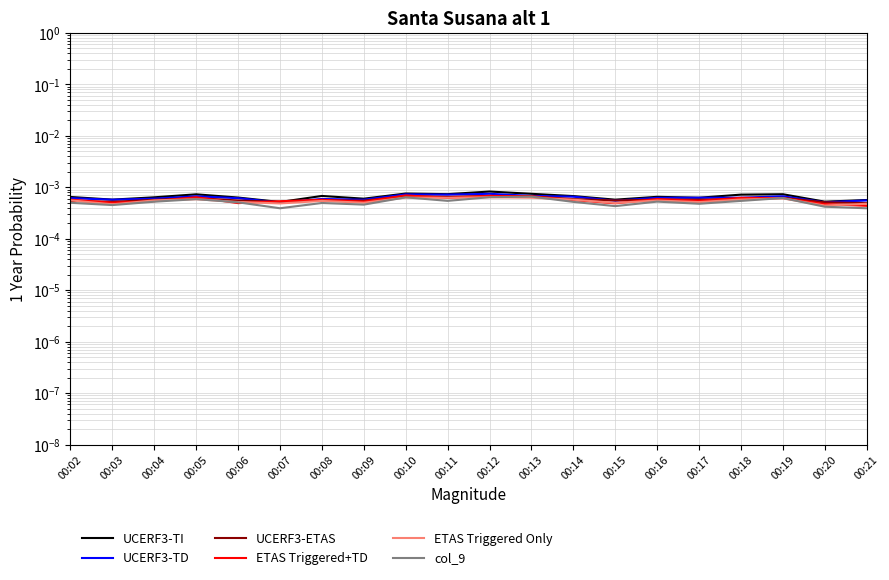

Count the number of categories in the chart.

20